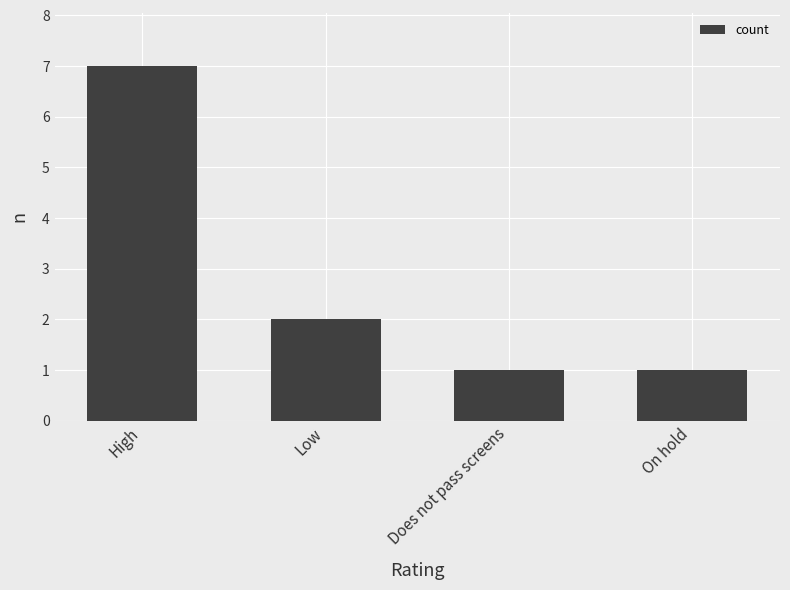

Which has a higher value, Does not pass screens or Low?

Low